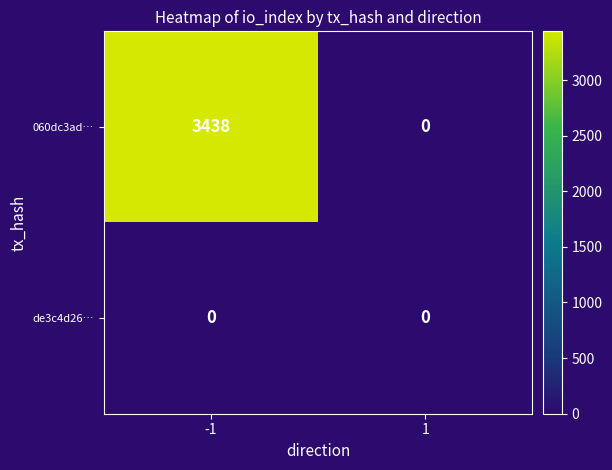

How many data points does each series have?

2